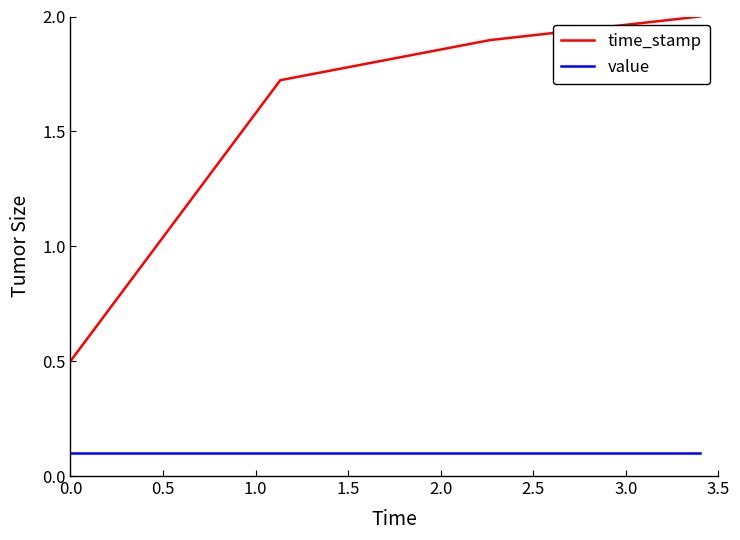

What is the maximum value for time_stamp?

2.0